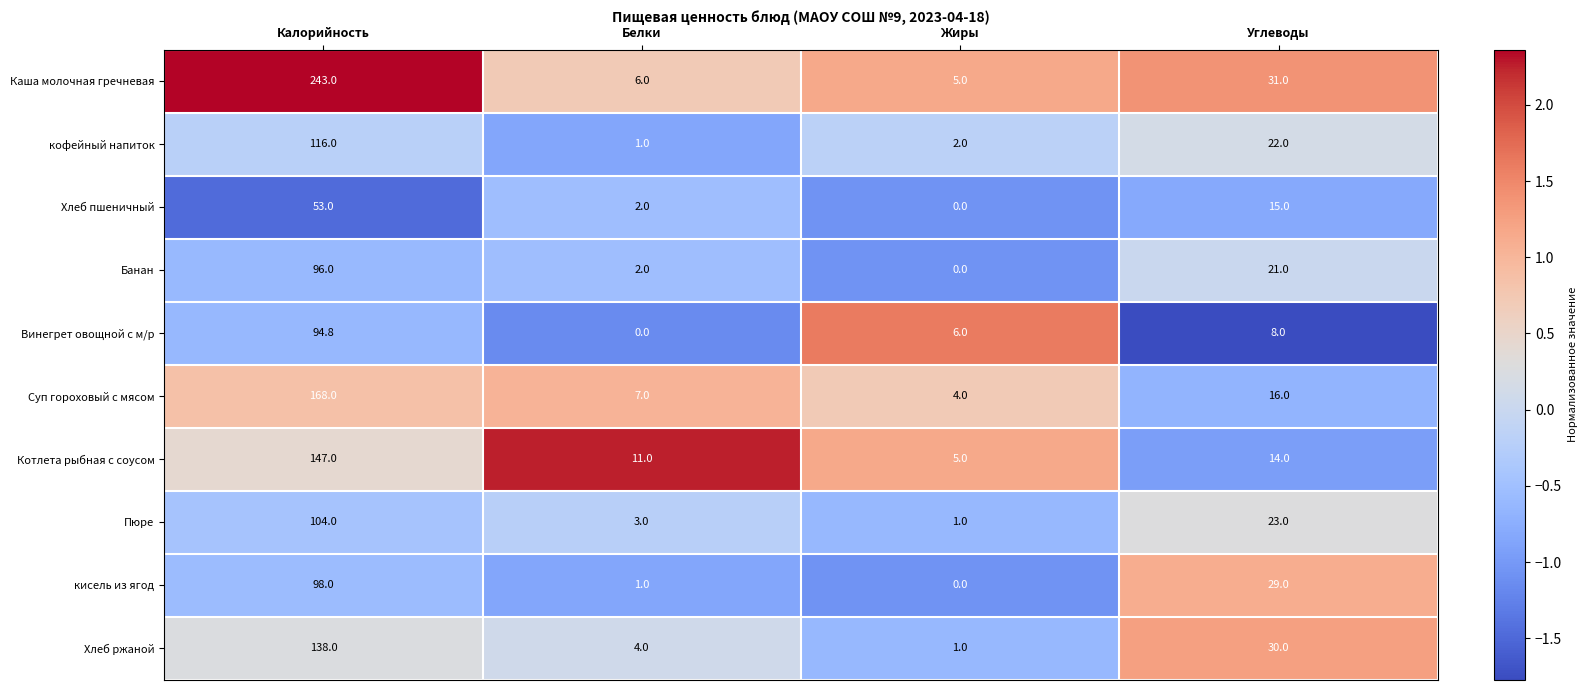

What is the difference between the highest and lowest values at Углеводы?

23.0